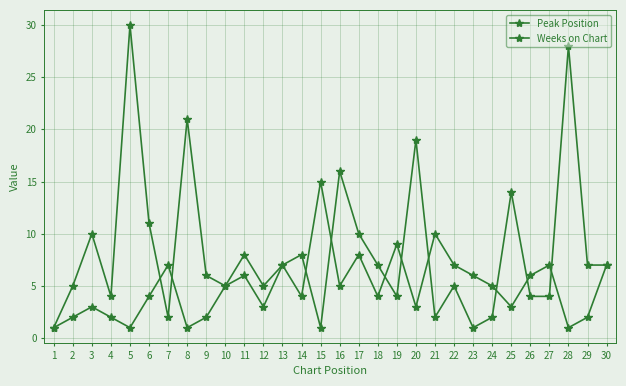

Which series has the largest total across all categories?

Weeks on Chart